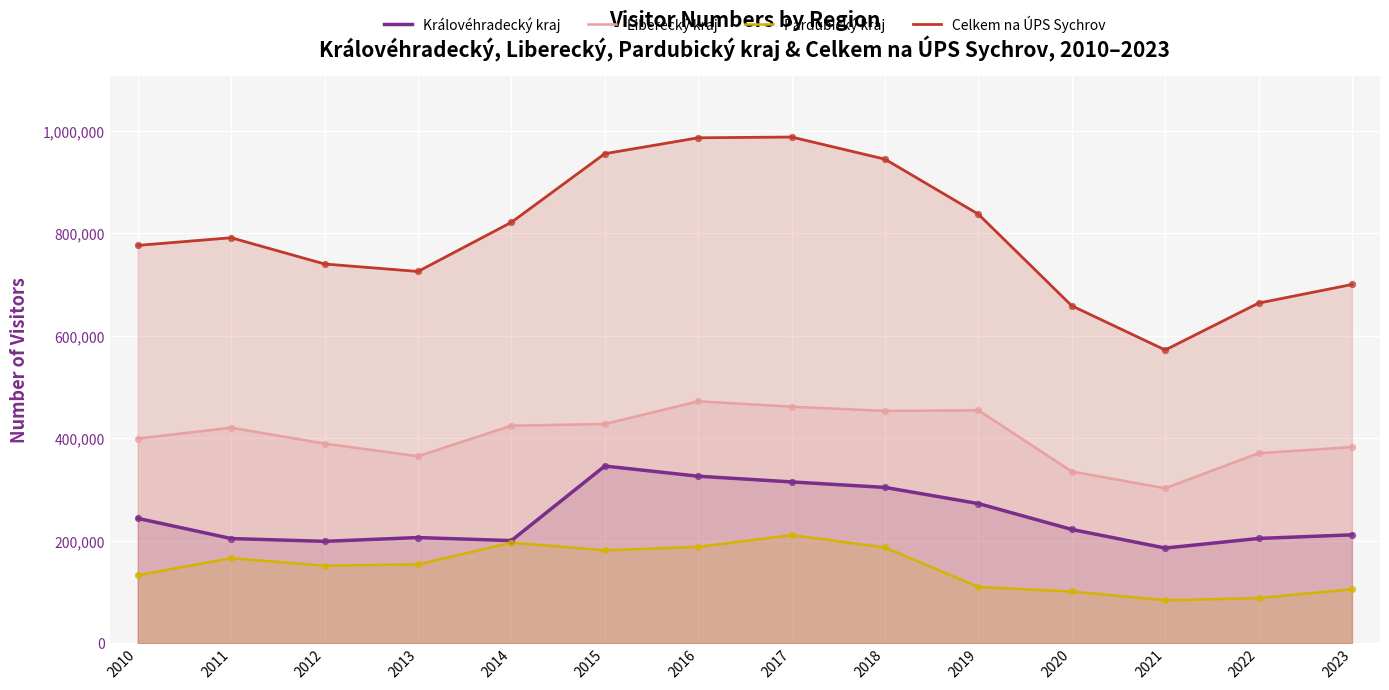

Which series contains the lowest Y value?

Pardubický kraj